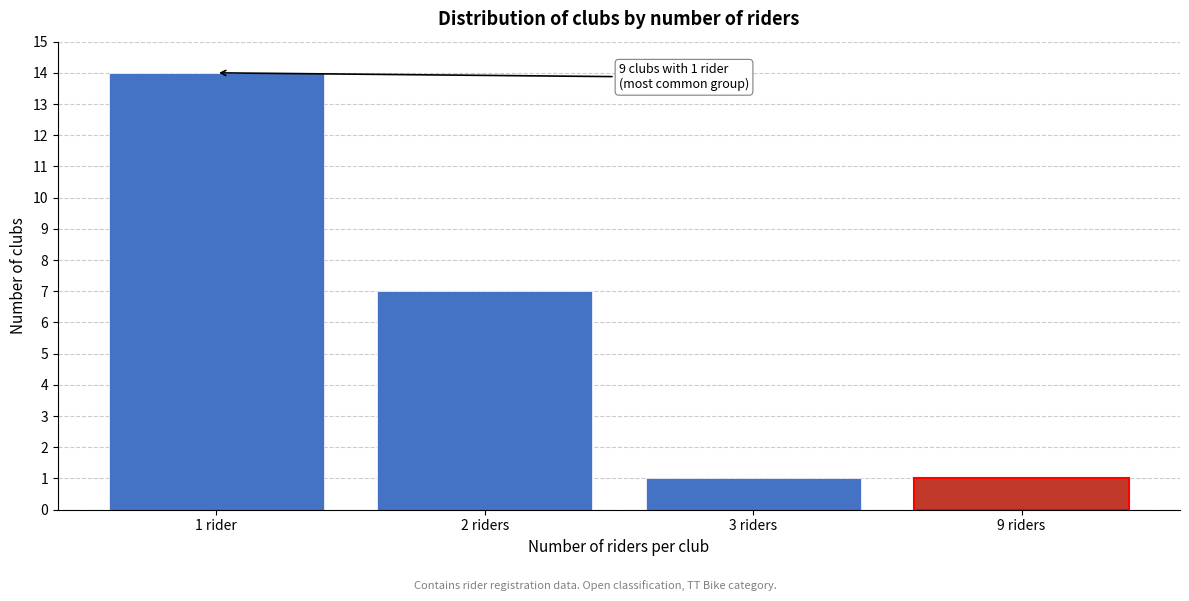

Reading left to right, extract all data points from this chart.

14	7	1	1